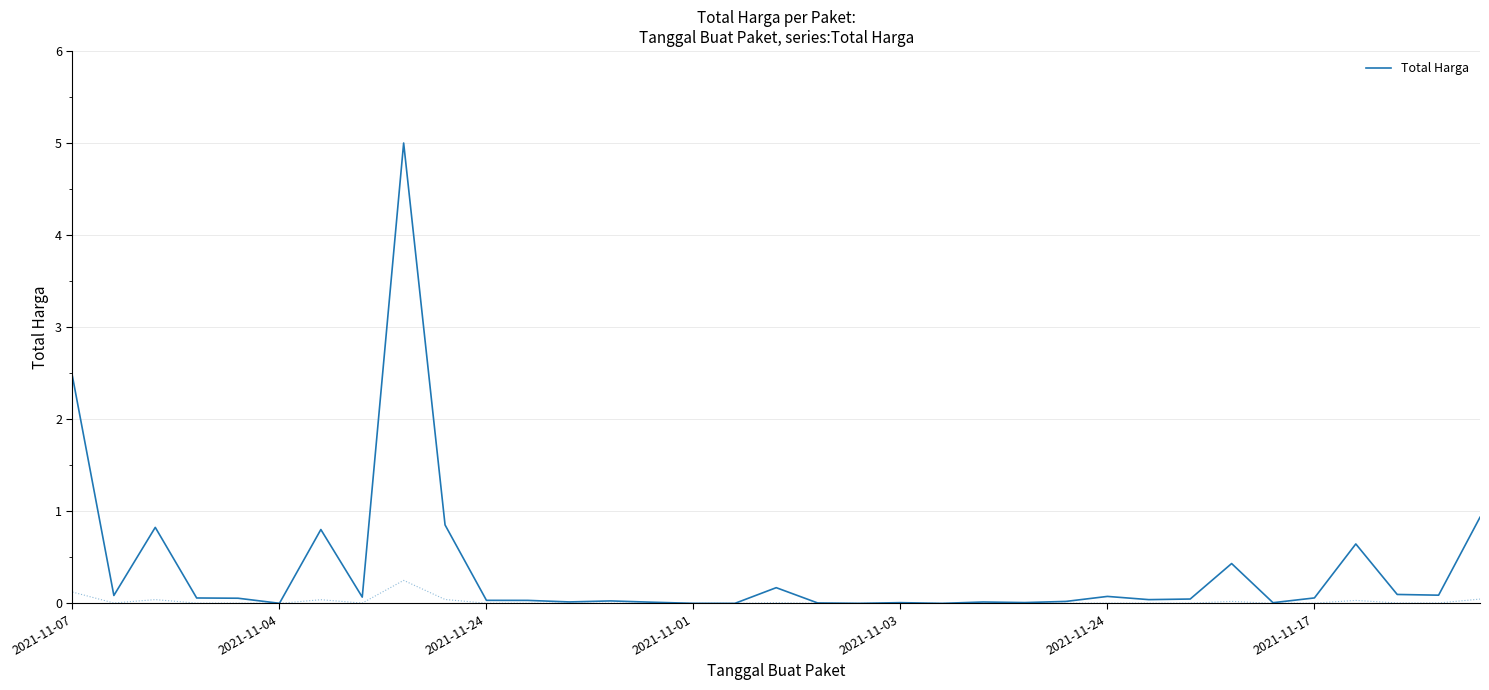

Is this an area chart (filled region under the line)?

No